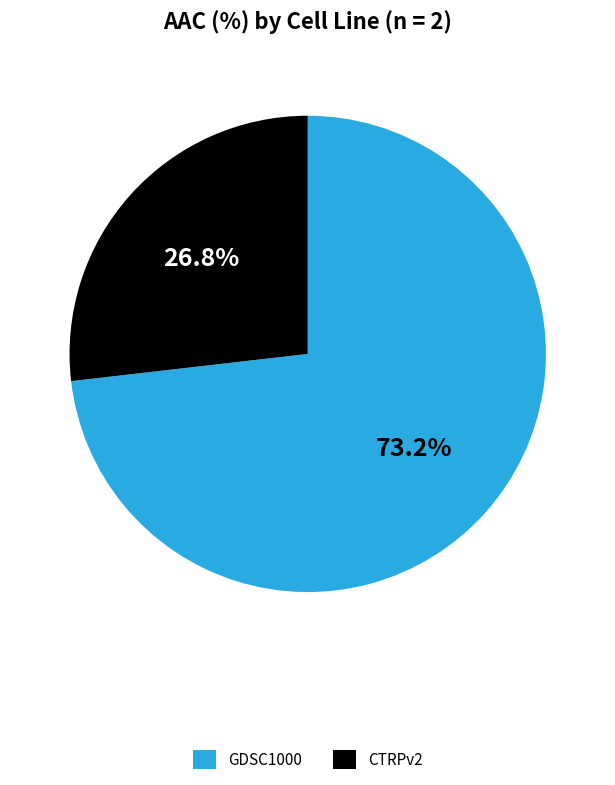

The CTRPv2 slice represents 34% of the pie. True or false?

False